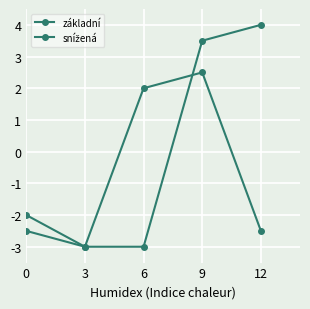

What is the sum of the snížená values at 3 and 12?

-5.5